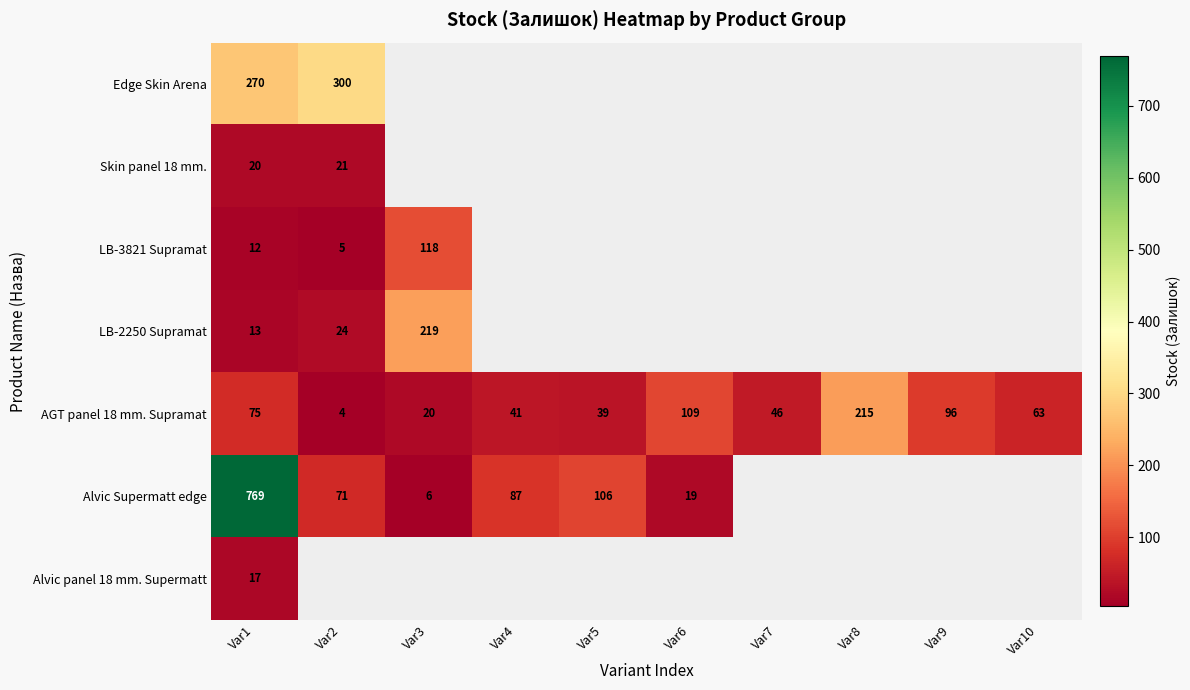

True or false: Alvic Supermatt edge has a value of 52 at Var5.

False